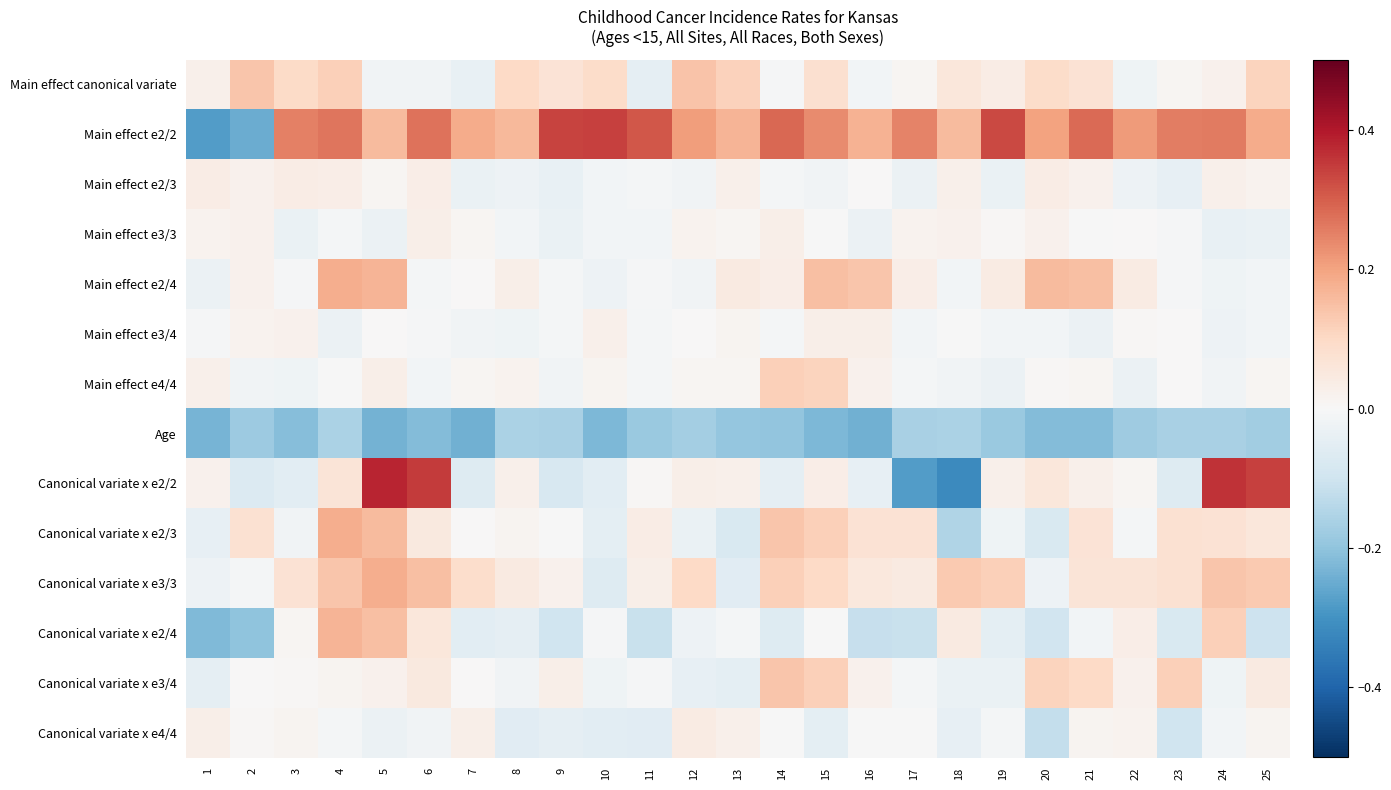

Which has a higher value, 20 or 2?

2